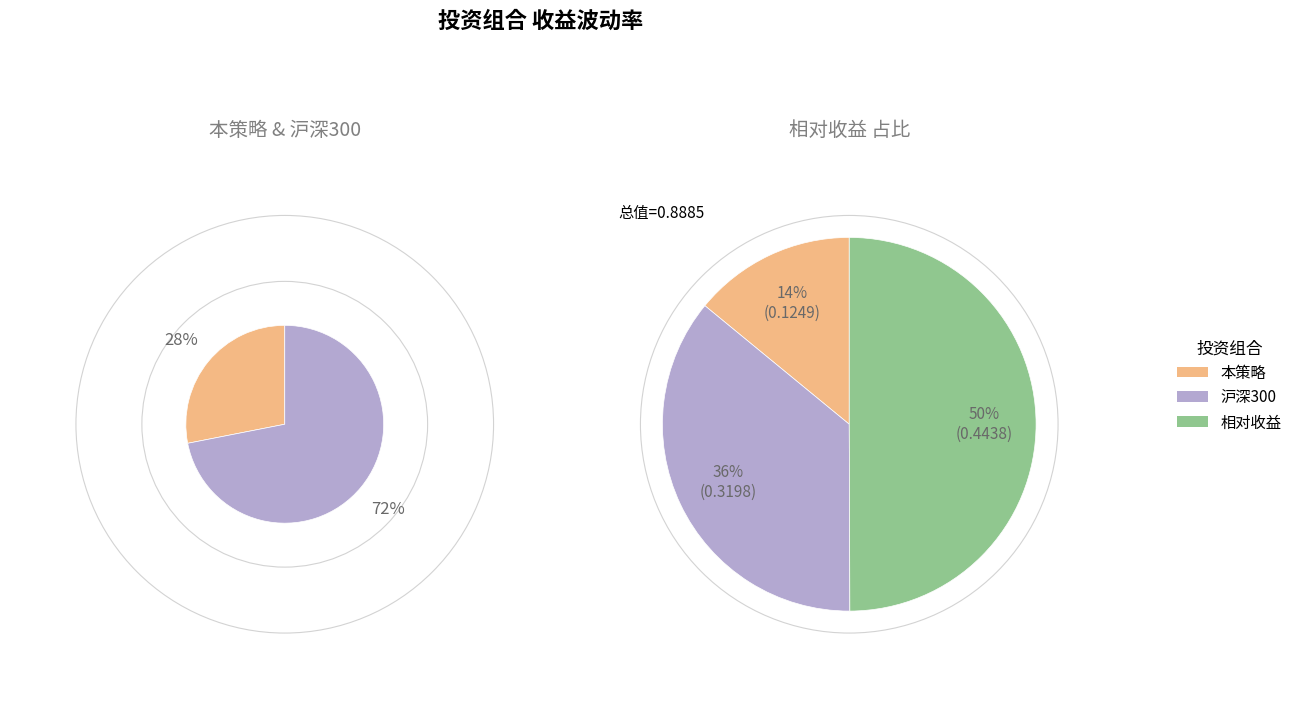

What portion of the pie excludes 相对收益?

50.1%